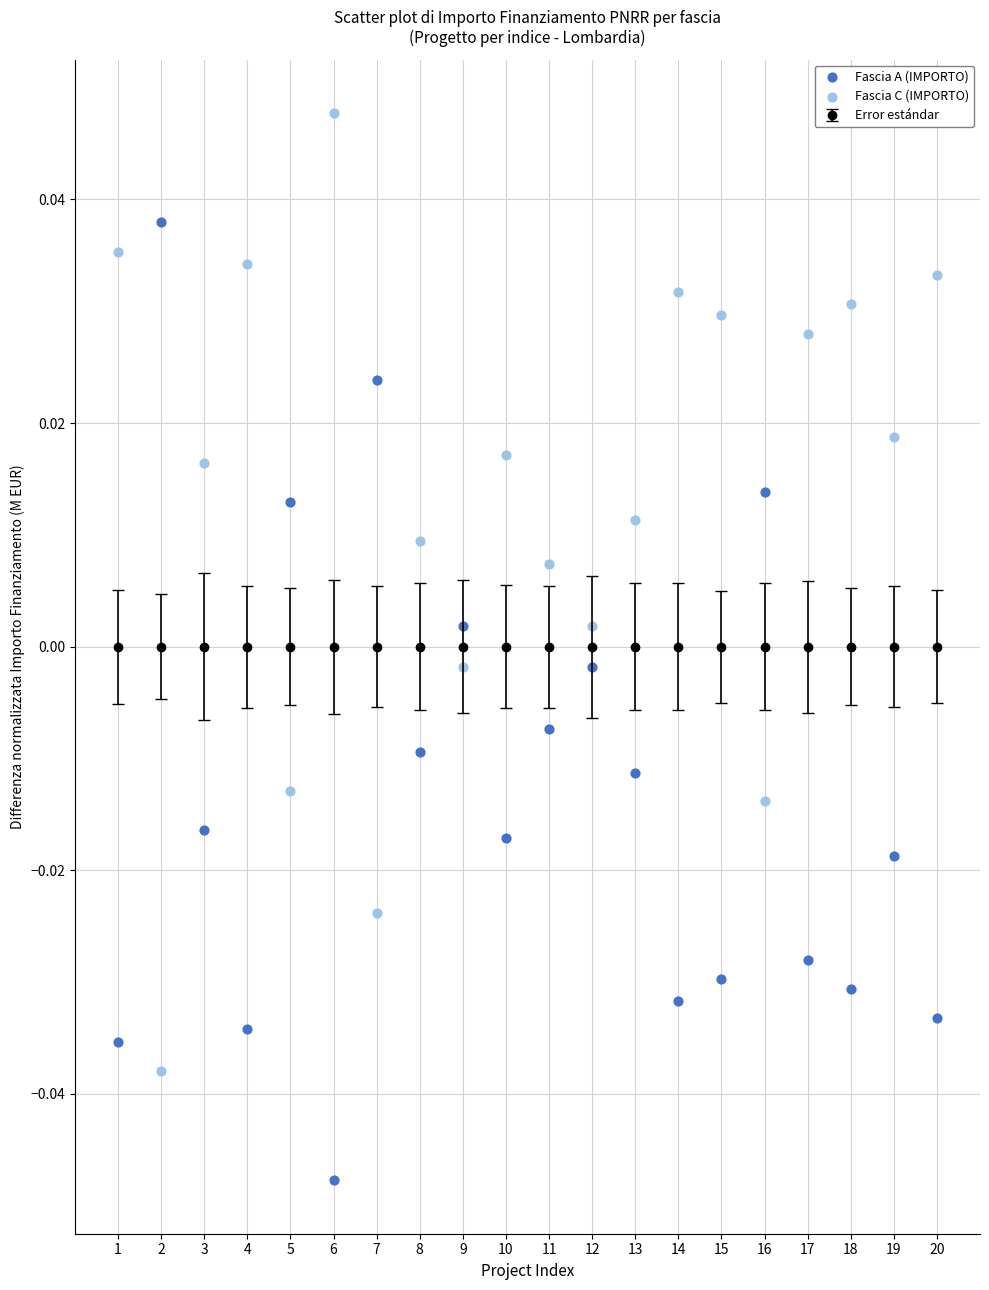

Across all data points, what is the range of X values (max minus min)?

19.0